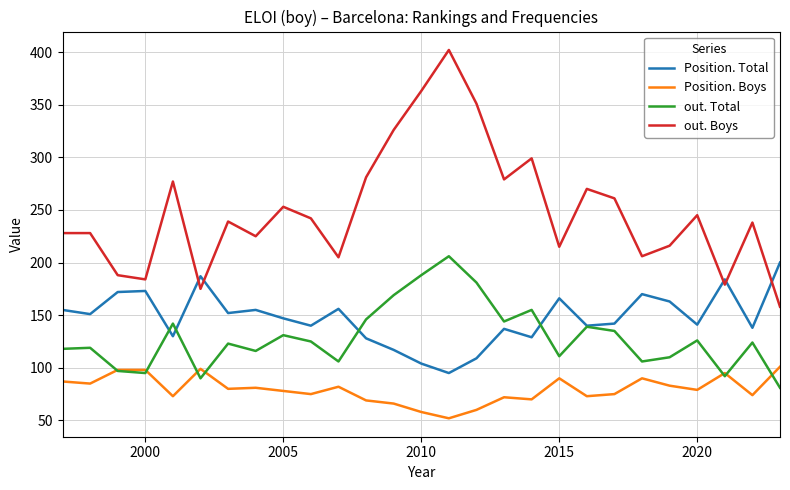

At how many categories does at least one series exceed 114?

27